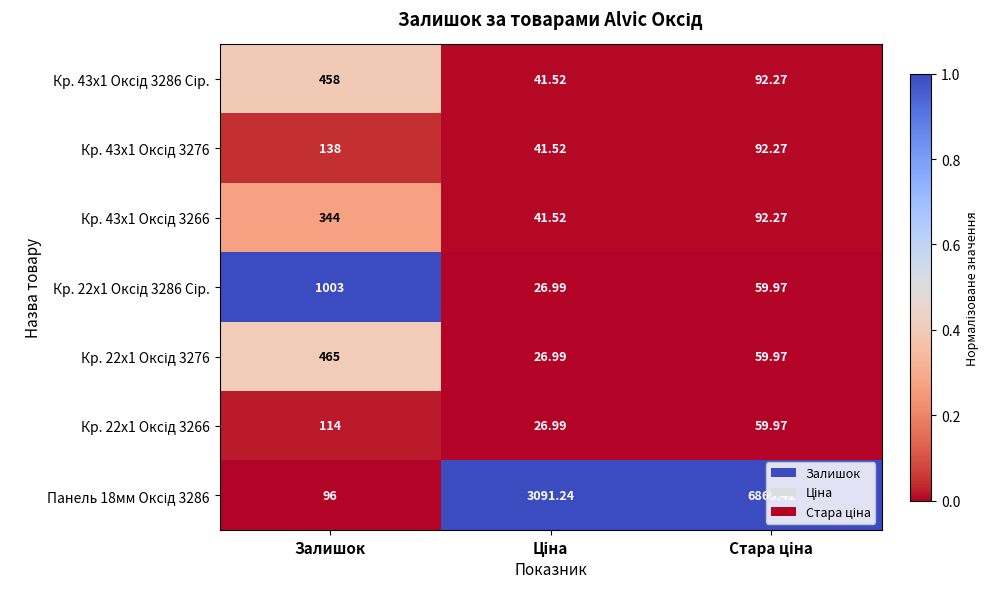

How many series are shown in this chart?

7